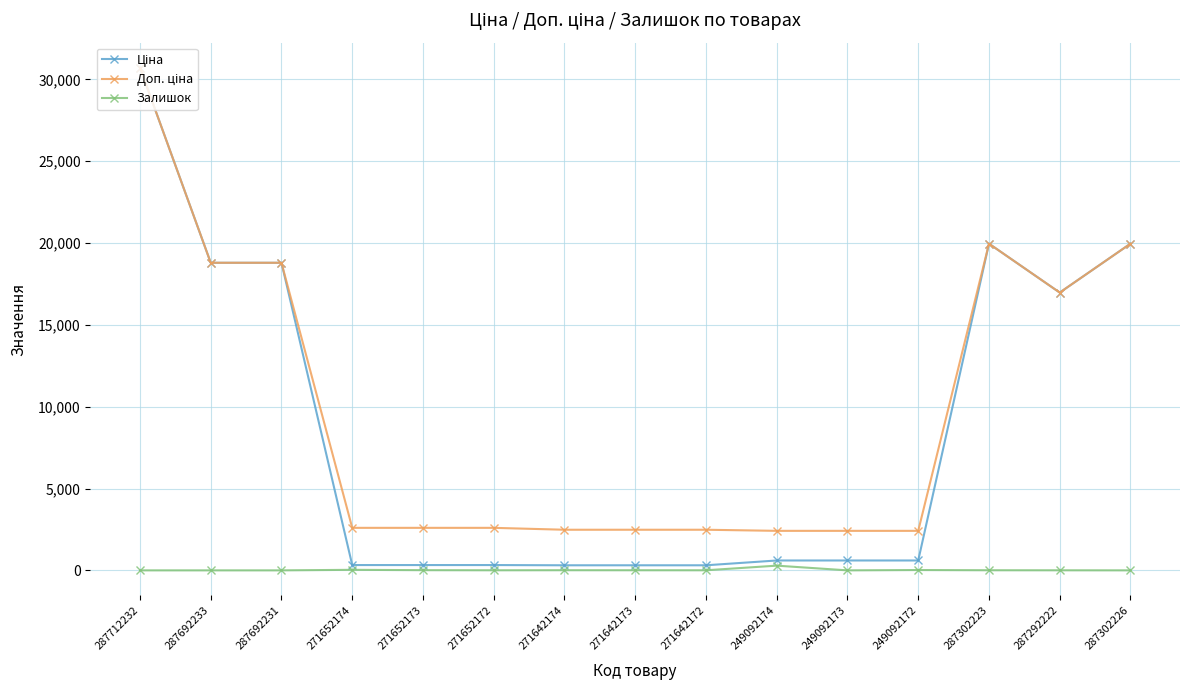

What is the difference between the highest and lowest values at 287712232?

30717.1